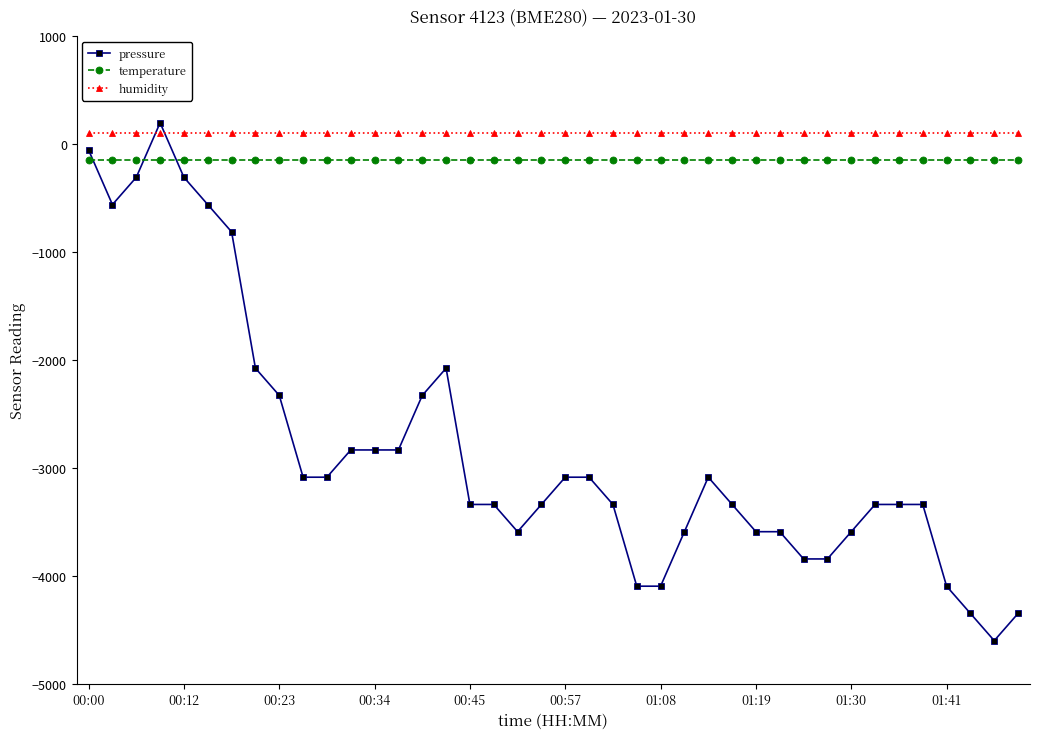

Which series has the largest total across all categories?

humidity